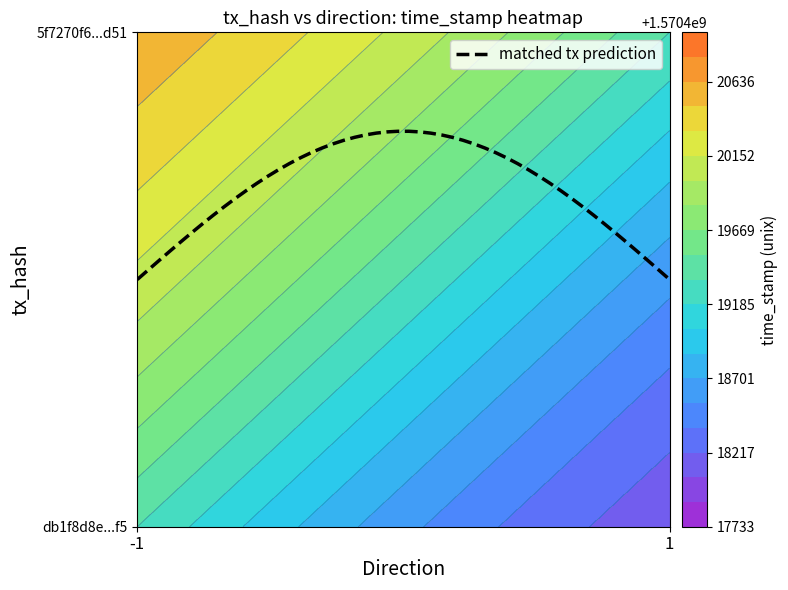

Reading left to right, list all the values displayed in this chart.

5f7270f6c5851830f02257e57007e3662b91d51: -1	1570420959
db1f8d8e765b647c87ba1a50792ecada1b88bf5: 1	1570417733